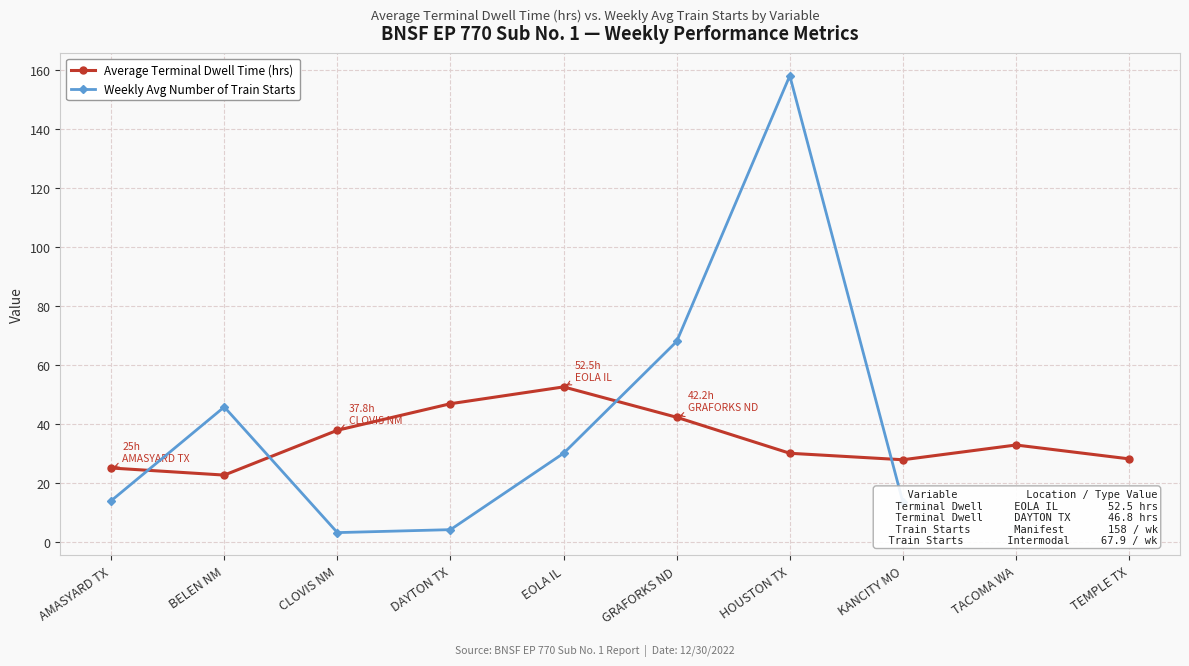

Reading left to right, list all the values displayed in this chart.

AMASYARD TX=25.0	BELEN NM=22.6	CLOVIS NM=37.8	DAYTON TX=46.8	EOLA IL=52.5	GRAFORKS ND=42.2	HOUSTON TX=30.0	KANCITY MO=27.8	TACOMA WA=32.8	TEMPLE TX=28.1